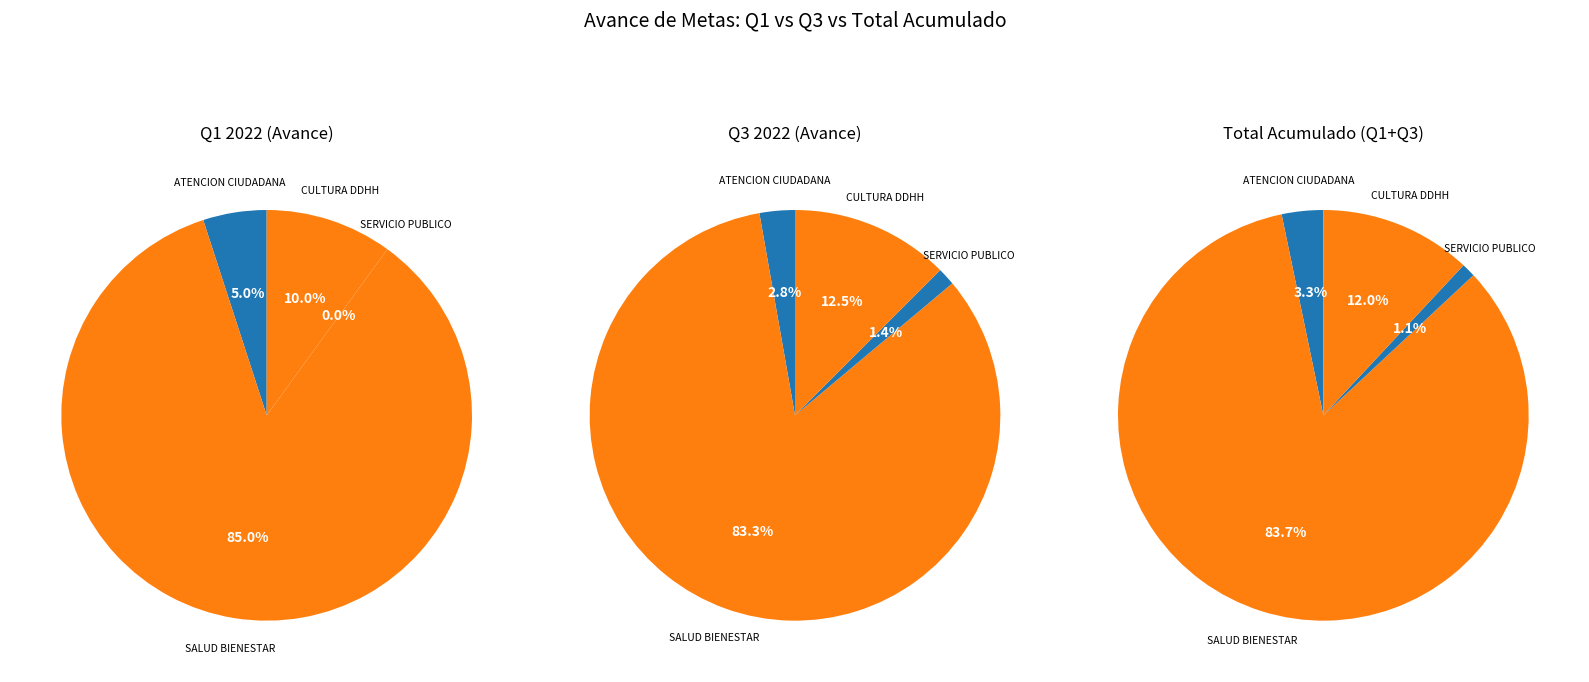

Which slice is the largest?

5.4 SALUD PARA EL BIENESTAR